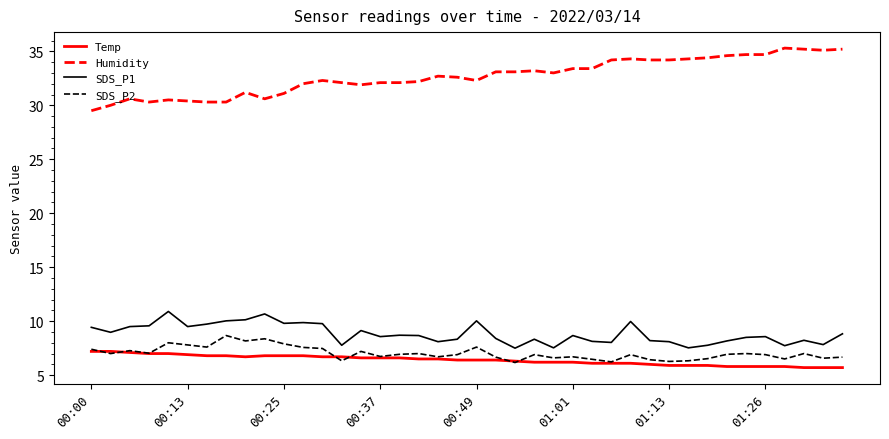

True or false: SDS_P2 and SDS_P1 cross at least once.

False